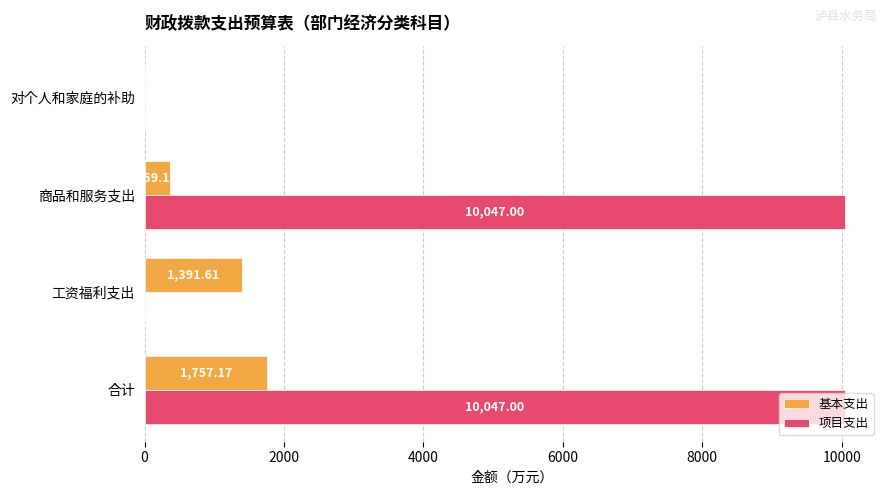

What is the total value across all series at 工资福利支出?

1391.6